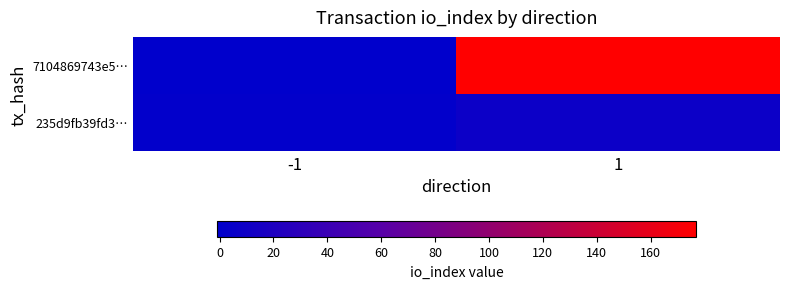

At how many categories does at least one series exceed 46?

1